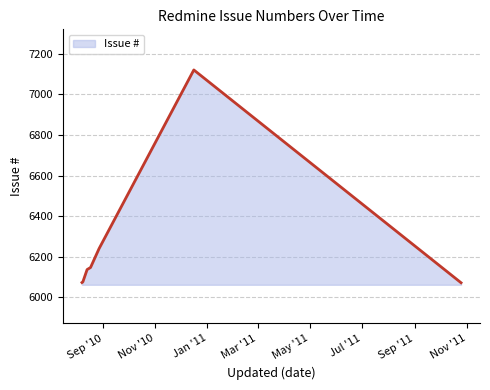

True or false: the data has more than 2 interior local peaks.

False